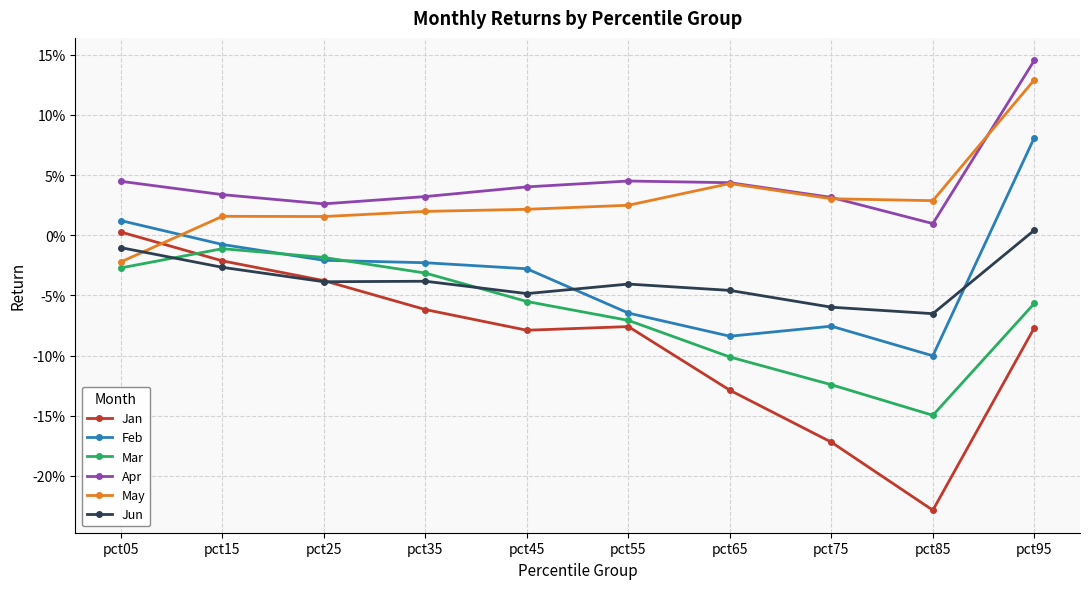

At which category does the chart reach its minimum across all series?

pct85